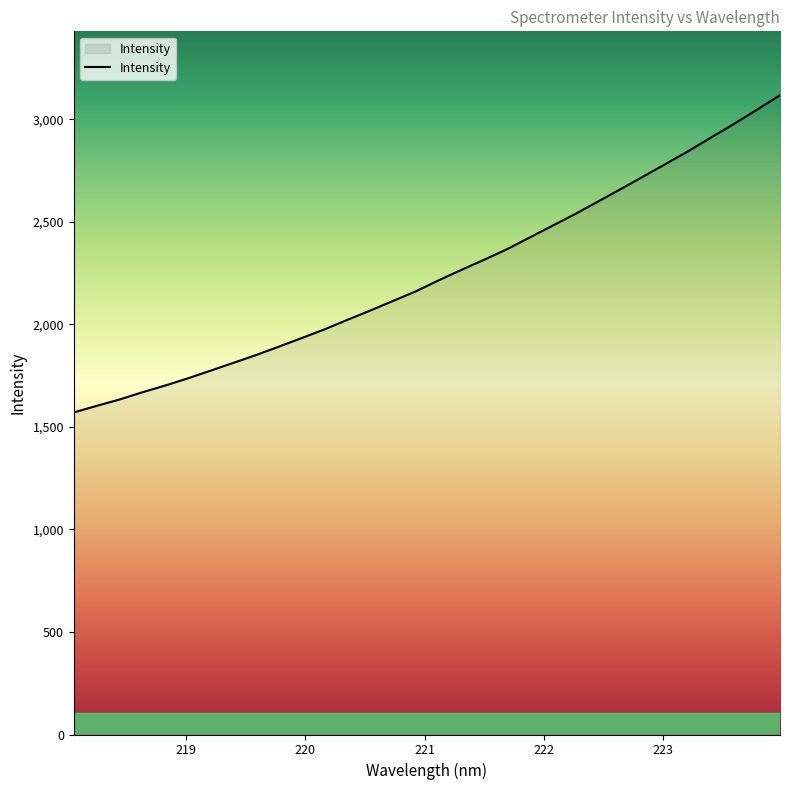

What is the maximum value shown in the chart?

3117.5